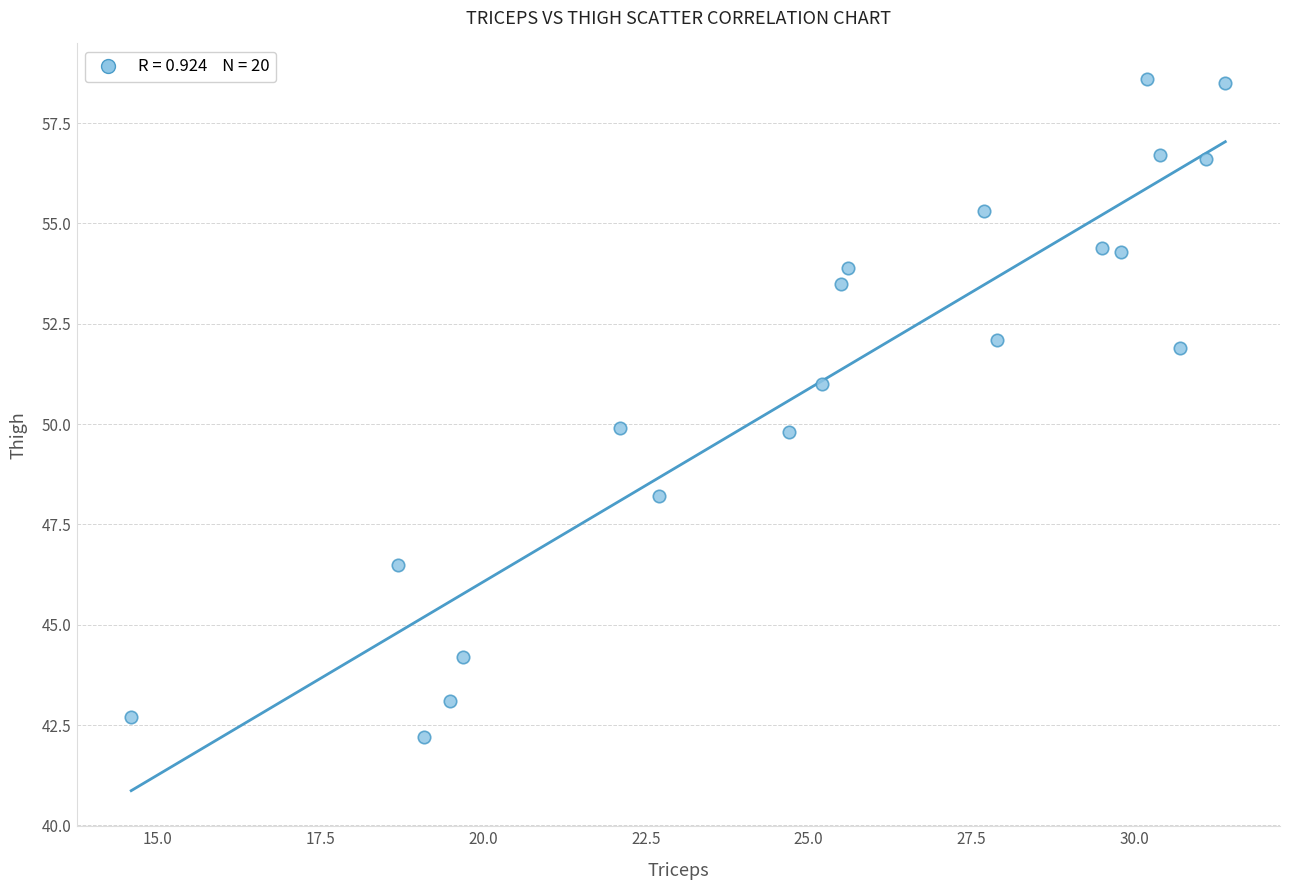

What is the range of Y values (max minus min)?

16.4